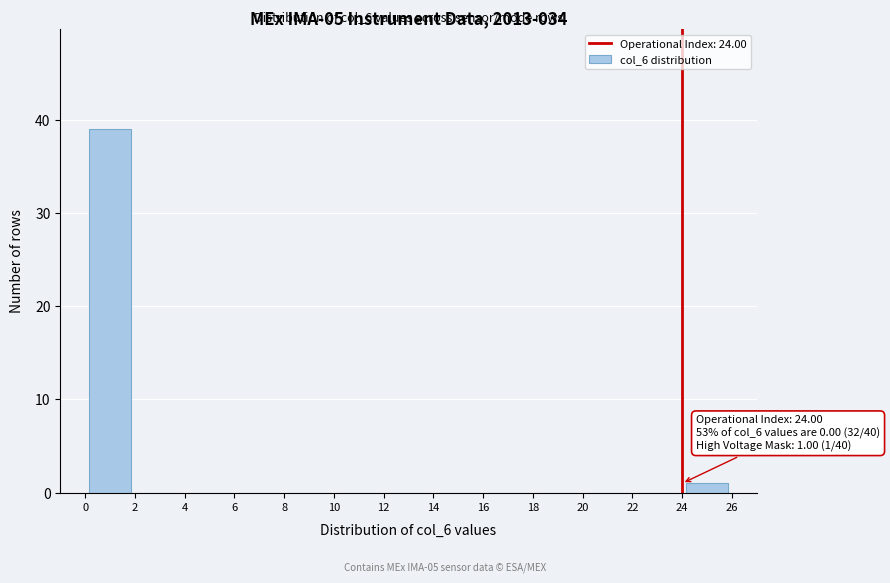

Which range on the x-axis has the tallest bar?

0 to 2